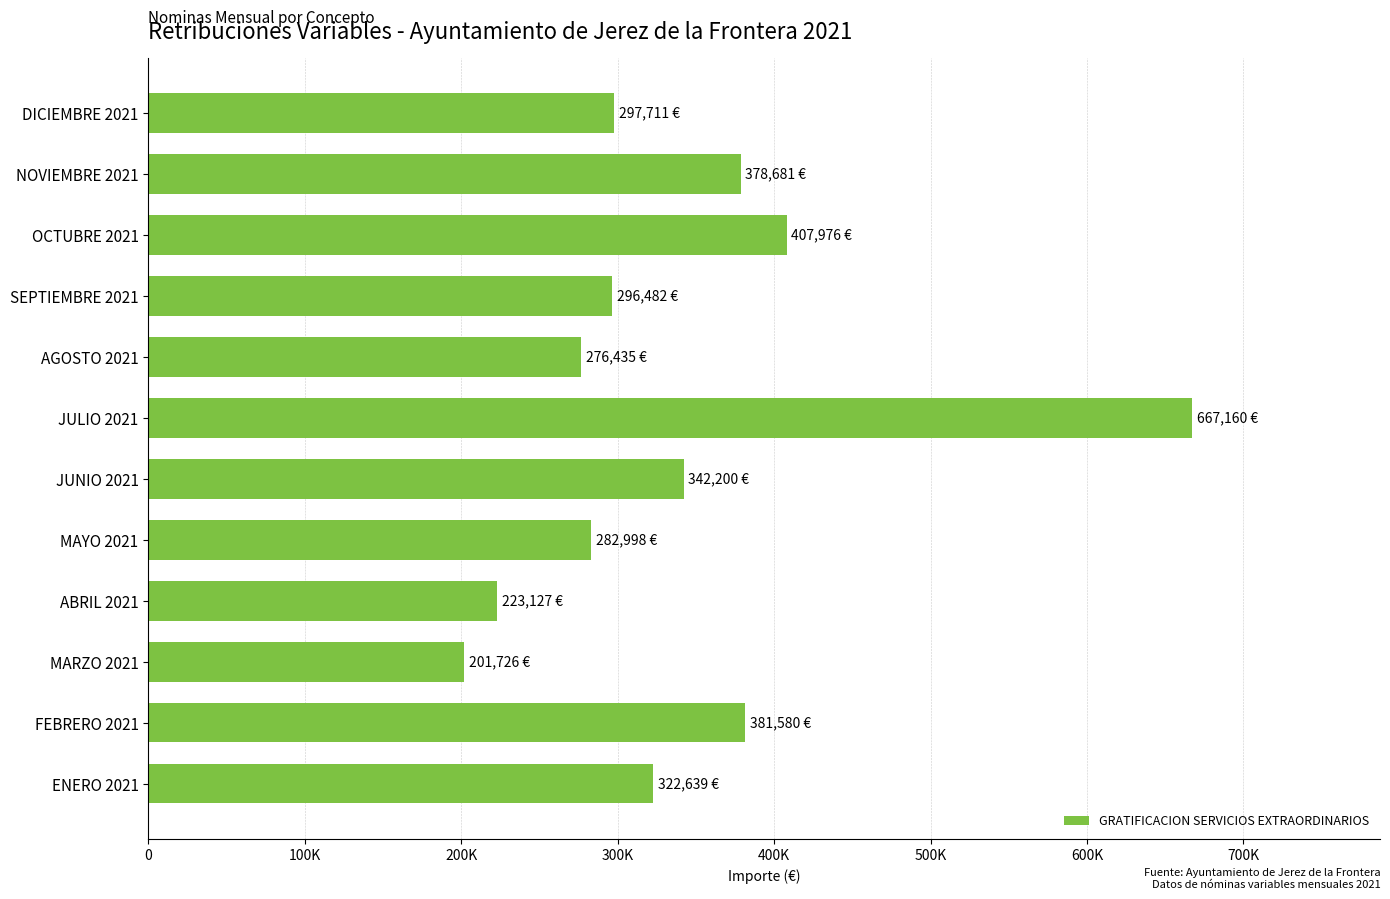

Are the bars horizontal?

Yes